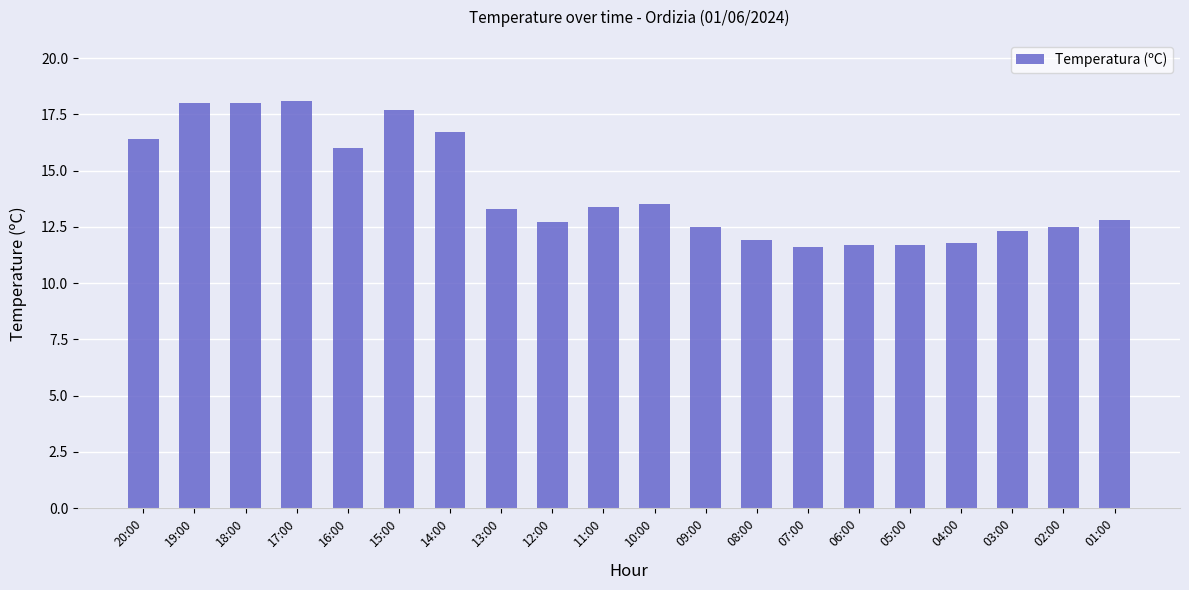

What is the ratio of the value at 07:00 to the value at 06:00?

1.0